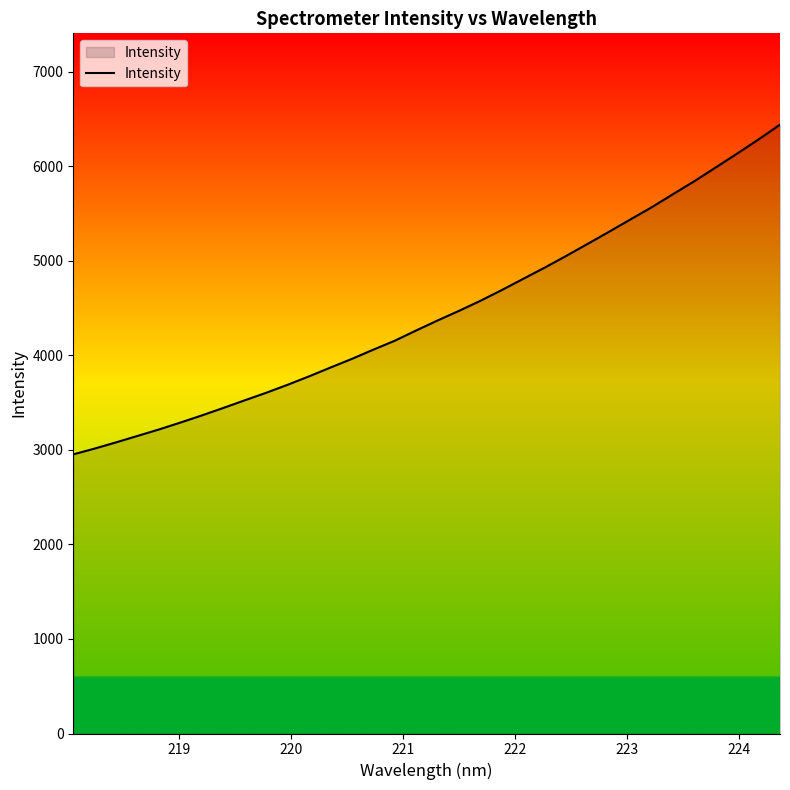

What is the minimum value shown in the chart?

2952.6